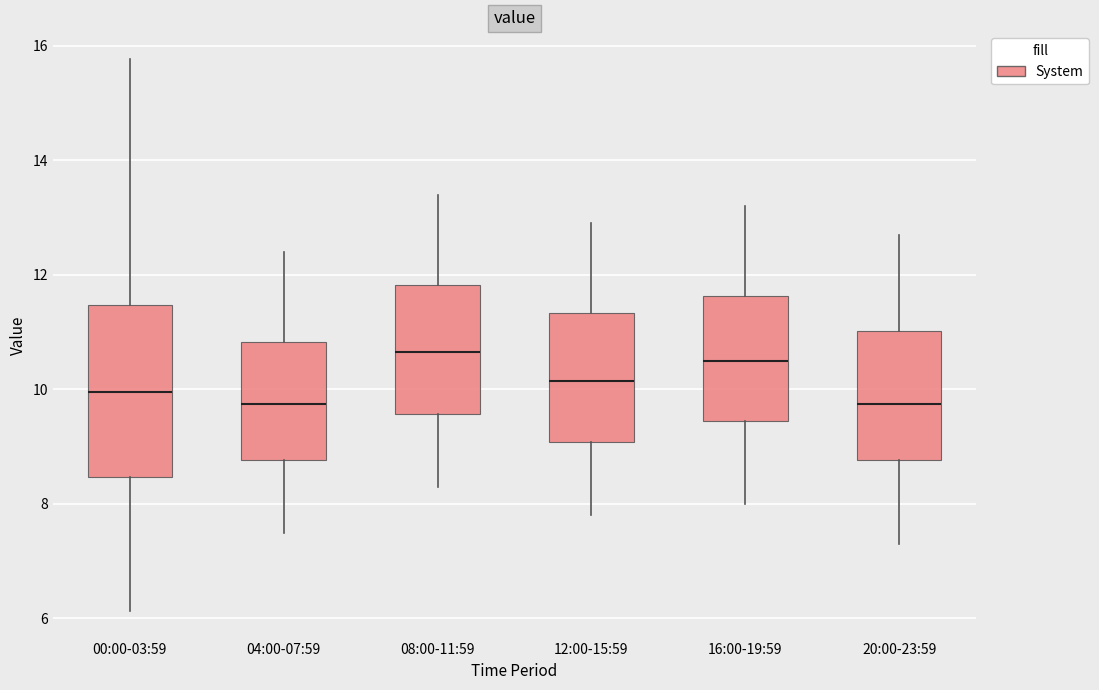

Comparing the boxes themselves (not the whiskers), which one is the tallest?

00:00-03:59